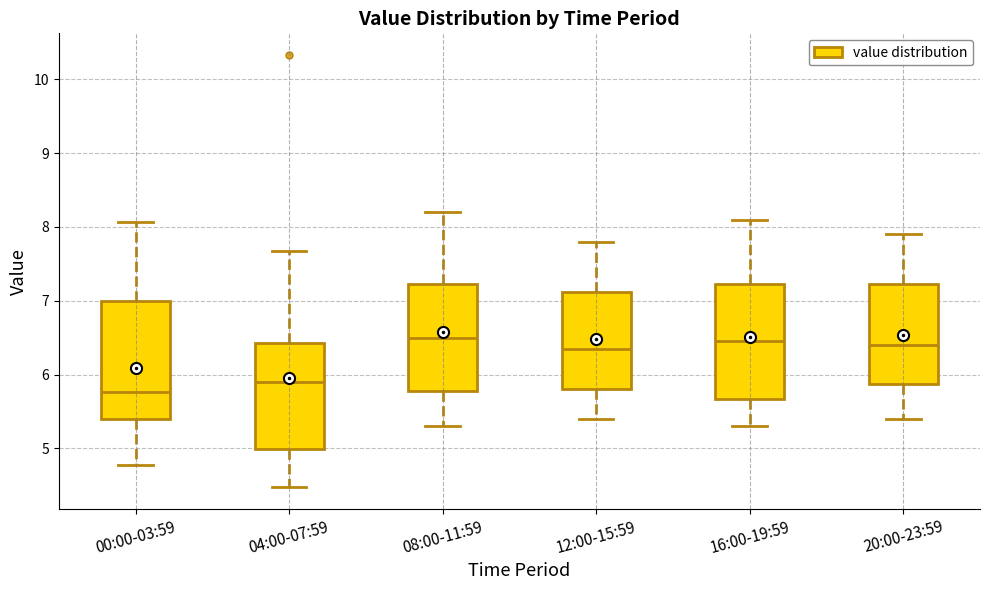

Reading left to right, transcribe this box plot: for each box, give where its median line is, the range the box spans, and where its two whiskers end, as read against the y-axis. The values are not printed on the chart, so give them approximately, as read against the axis.

00:00-03:59: median 5.8, box 5.4 to 7.0, whiskers 4.8 to 8.1
04:00-07:59: median 5.9, box 5.0 to 6.4, whiskers 4.5 to 7.7
08:00-11:59: median 6.5, box 5.8 to 7.2, whiskers 5.3 to 8.2
12:00-15:59: median 6.4, box 5.8 to 7.1, whiskers 5.4 to 7.8
16:00-19:59: median 6.5, box 5.7 to 7.2, whiskers 5.3 to 8.1
20:00-23:59: median 6.4, box 5.9 to 7.2, whiskers 5.4 to 7.9